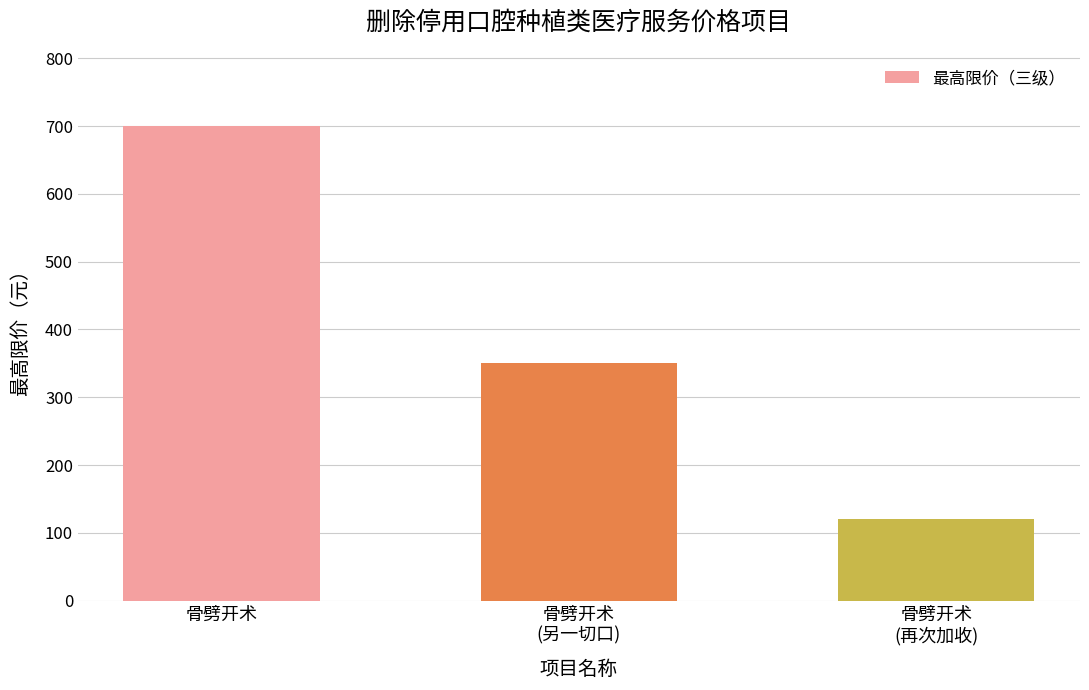

Count the number of categories in the chart.

3